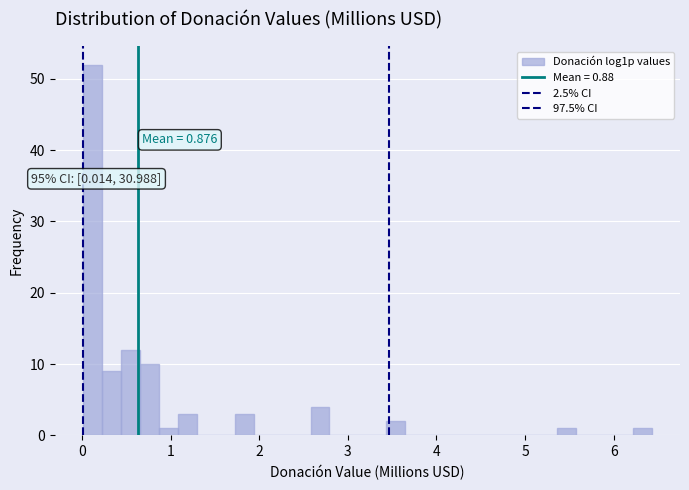

Around what value on the x-axis is the tallest bar? Give the approximate position of its centre, as read against the axis.

0.1